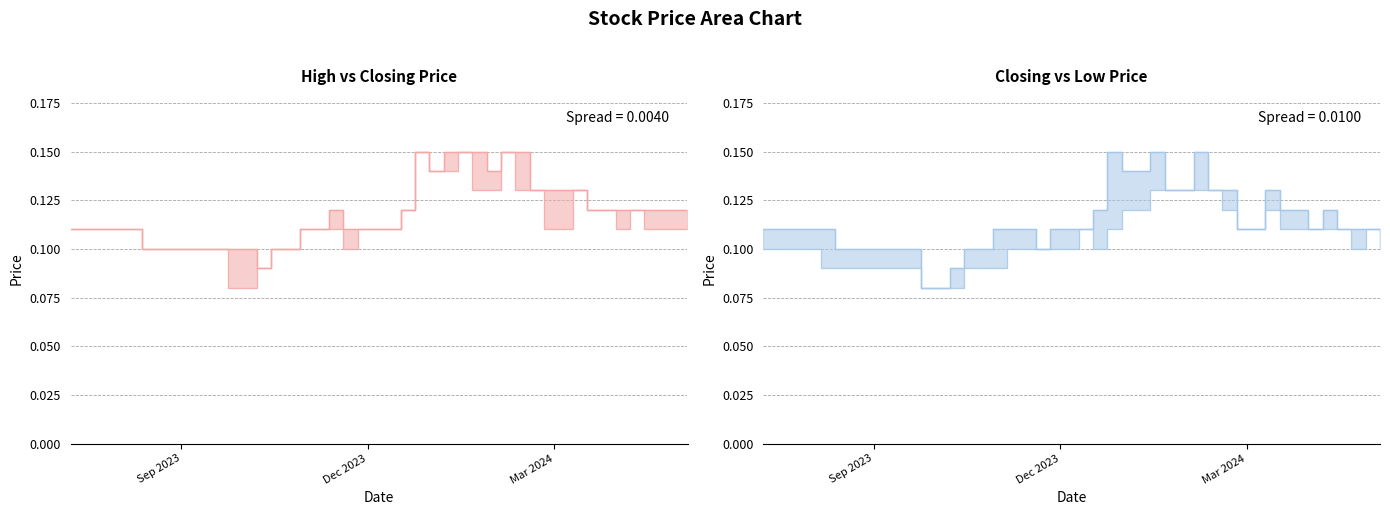

How many distinct data groups are displayed?

3